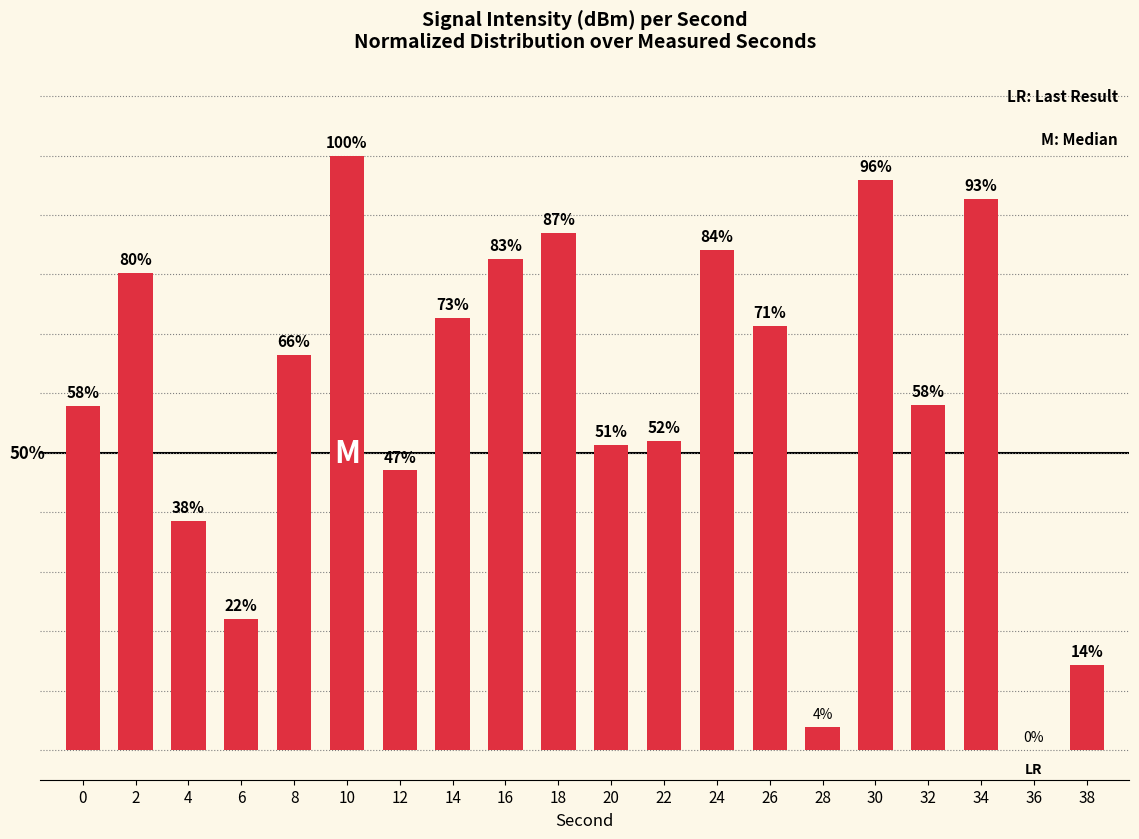

Reading left to right, extract all data points from this chart.

57.8	80.3	38.5	22.0	66.4	100.0	47.0	72.7	82.7	86.9	51.3	52.1	84.2	71.3	3.9	95.9	58.1	92.6	0.0	14.2